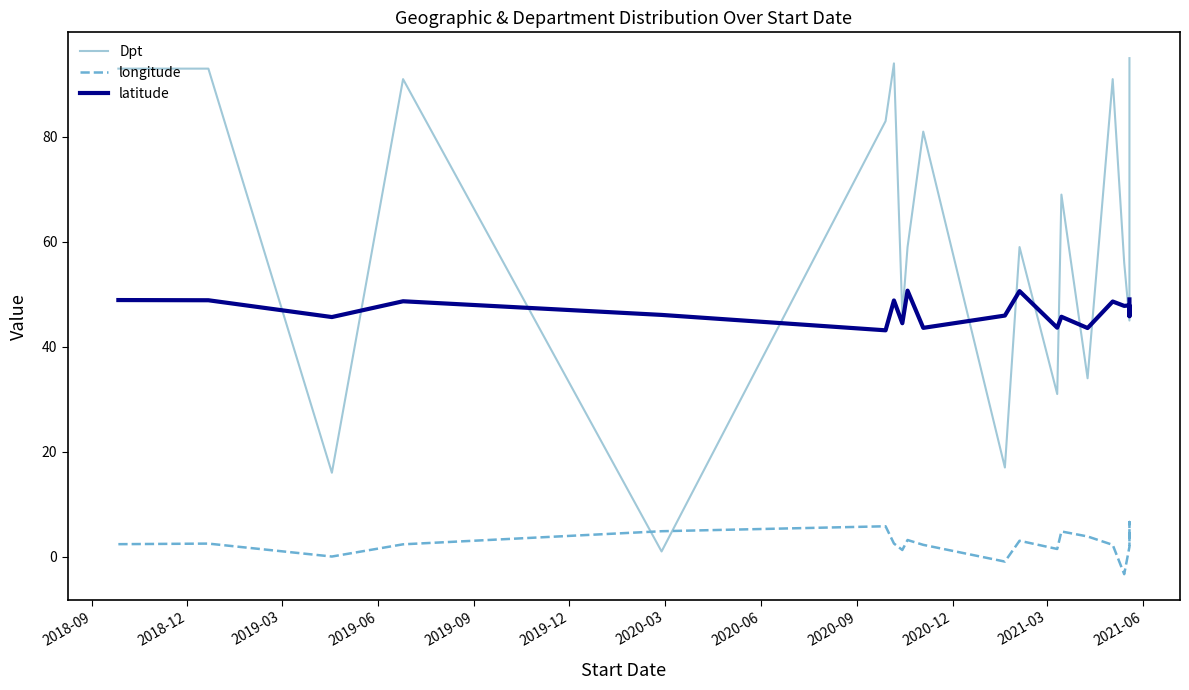

Reading left to right, transcribe all the data shown in this chart.

Dpt: 93.0	93.0	16.0	91.0	1.0	83.0	94.0	46.0	59.0	81.0	17.0	59.0	31.0	69.0	34.0	91.0	56.0	45.0	74.0	95.0
longitude: 2.4	2.5	0.0	2.4	4.9	5.8	2.5	1.3	3.2	2.3	-0.9	3.0	1.5	4.8	3.9	2.3	-3.3	1.9	6.6	2.1
latitude: 48.9	48.9	45.7	48.7	46.1	43.1	48.8	44.5	50.7	43.6	45.9	50.6	43.6	45.7	43.6	48.6	47.8	47.9	45.8	49.0